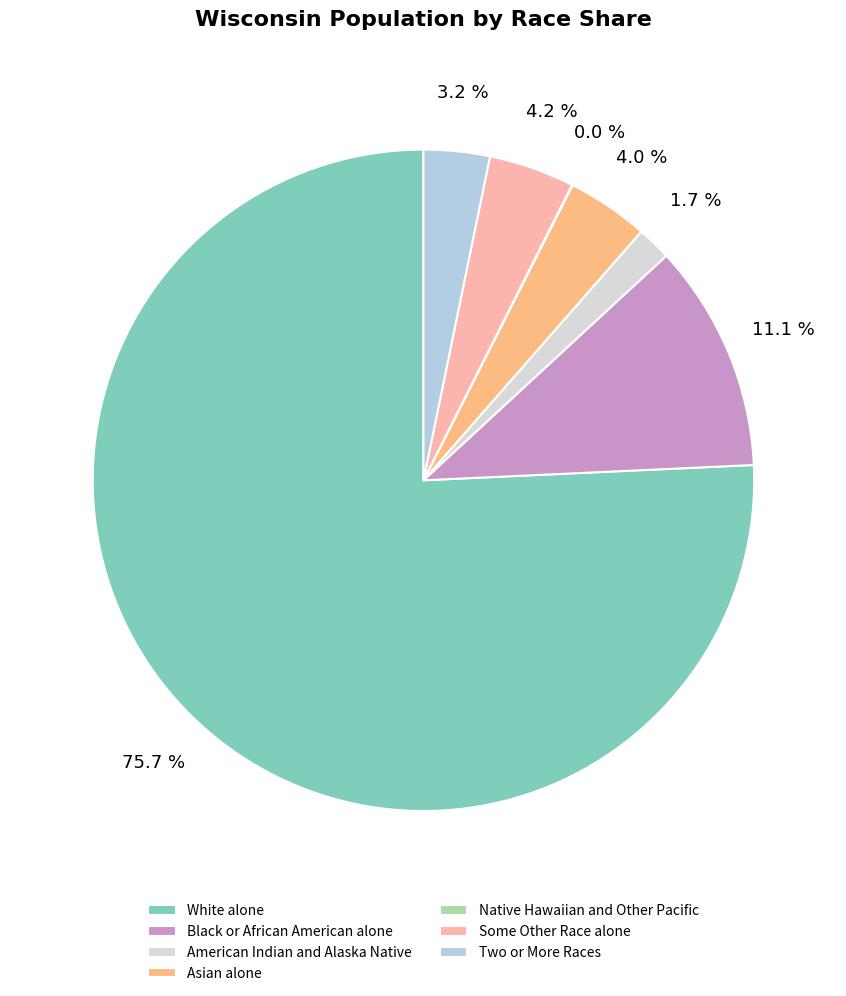

Is there any slice that represents more than half of the pie?

Yes